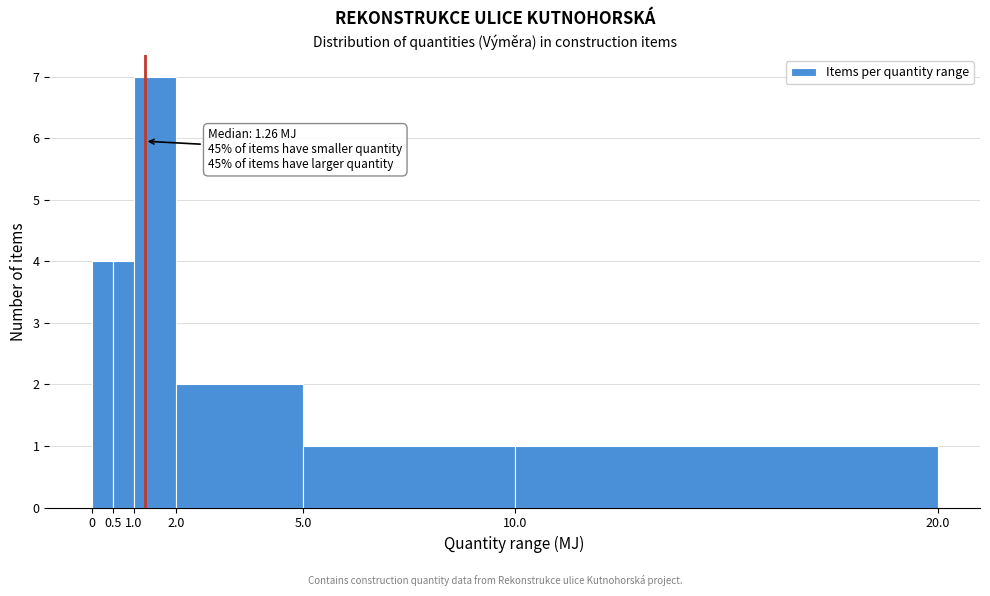

Which range on the x-axis has the tallest bar?

1.0 to 2.0